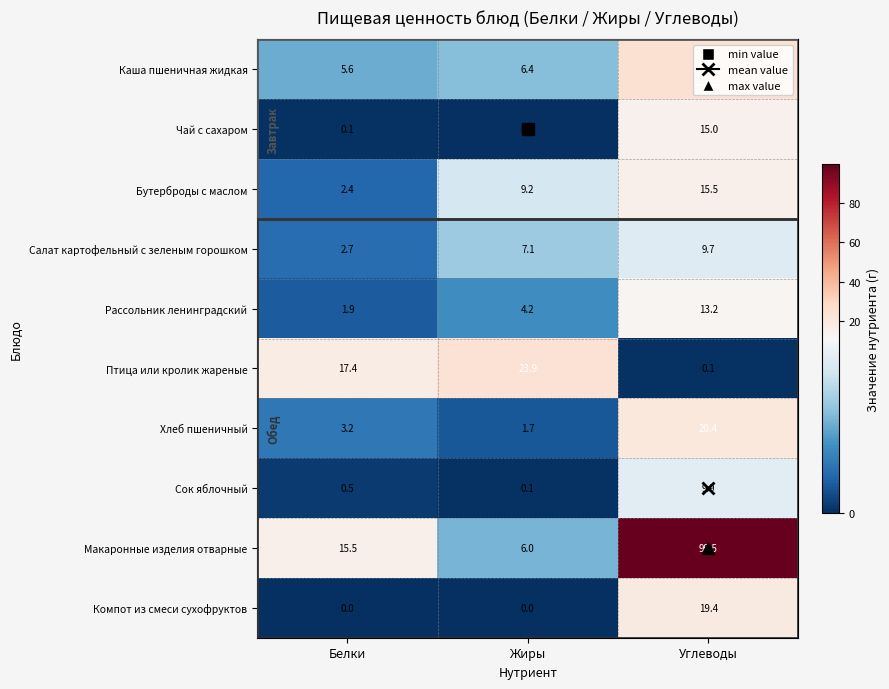

What is the difference between the highest and lowest values at Жиры?

23.9